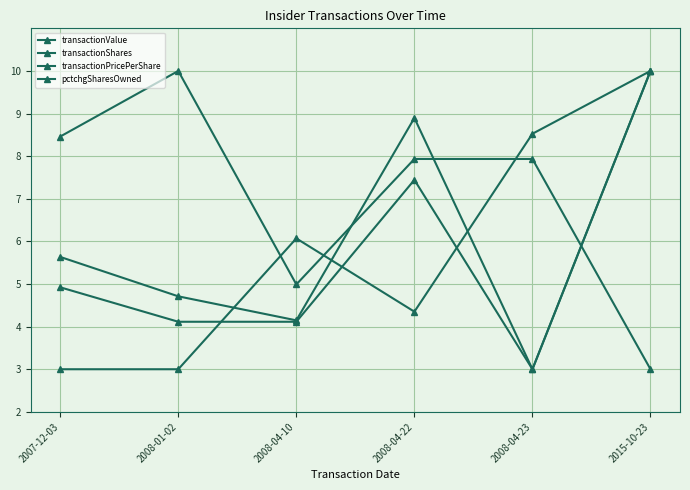

What is the approximate value of transactionValue at 2008-04-23?

3.0